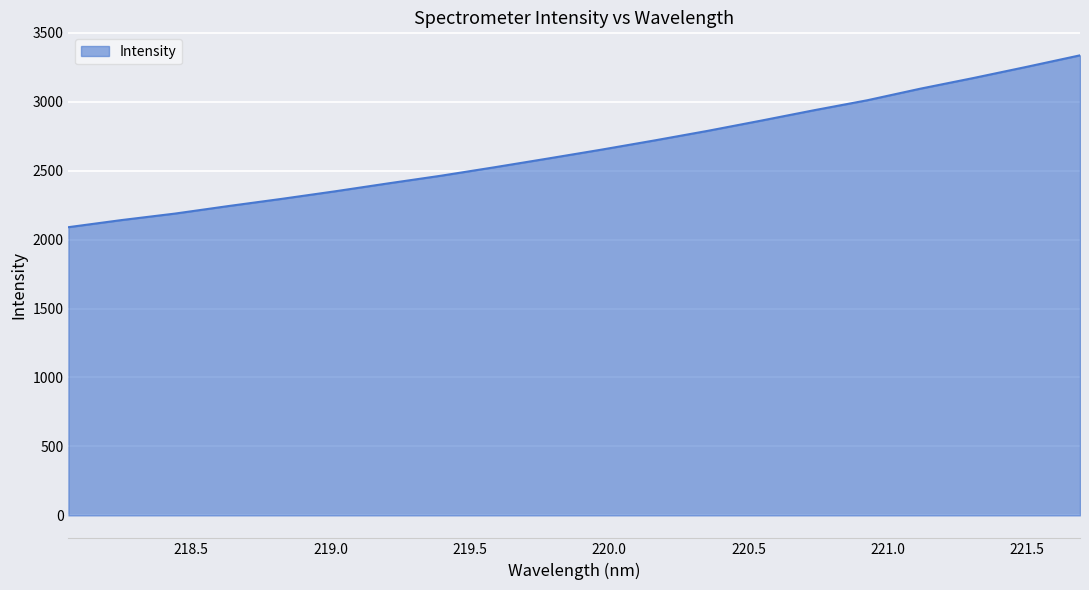

How many lines are shown in the chart?

1